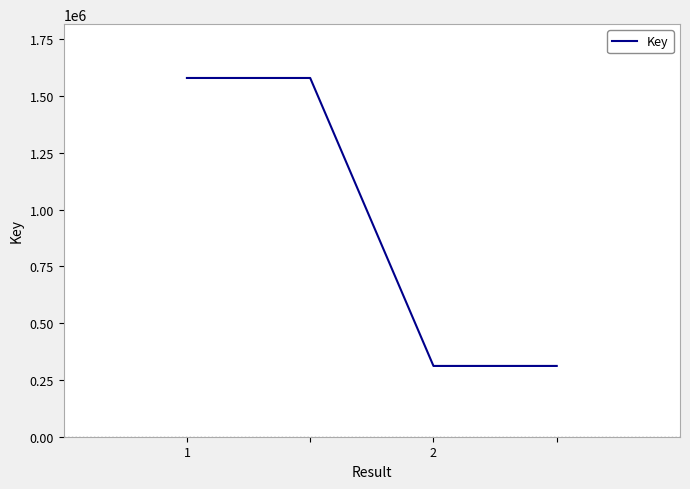

What is the minimum value shown in the chart?

311614